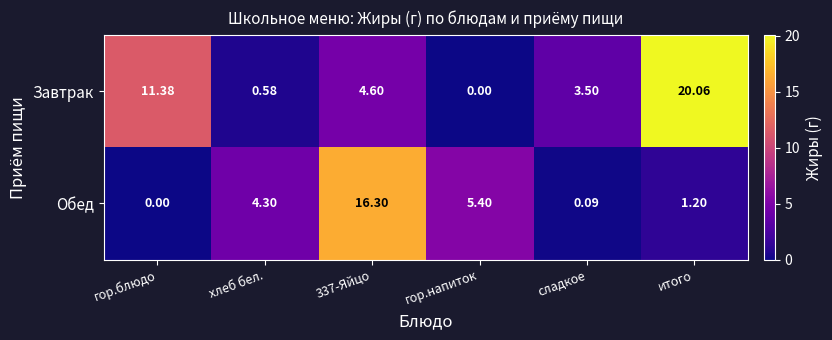

List the series in order of their peak value, highest first.

Завтрак, Обед